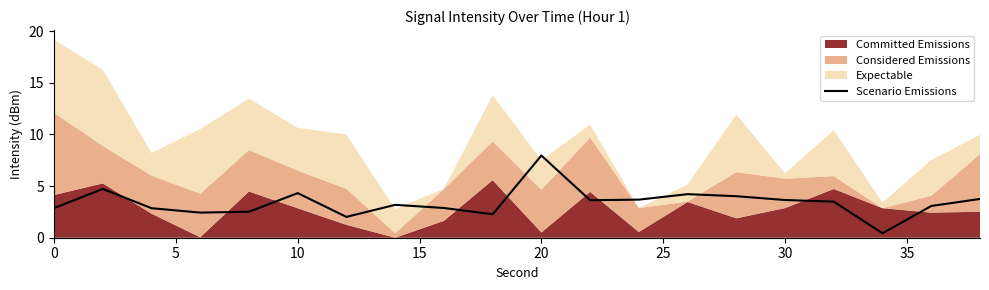

Which category has the highest value in the Scenario Emissions series?

20